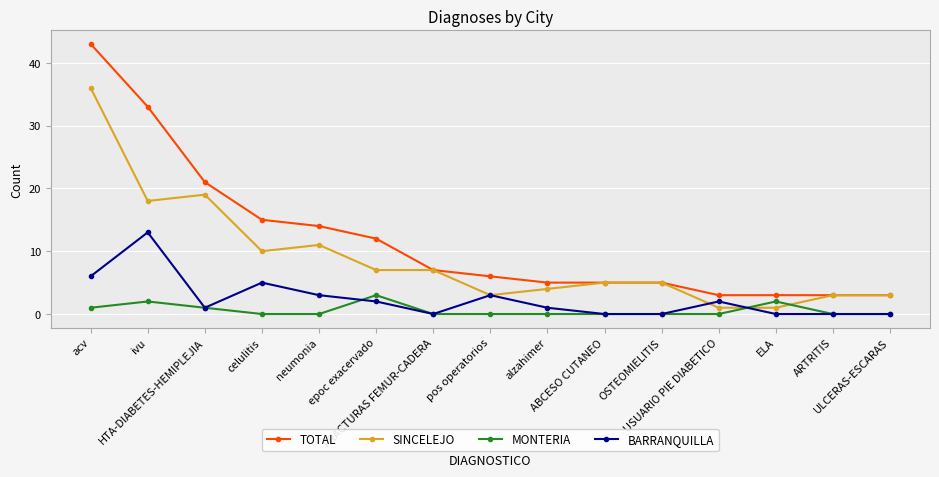

What is the greatest value displayed?

43